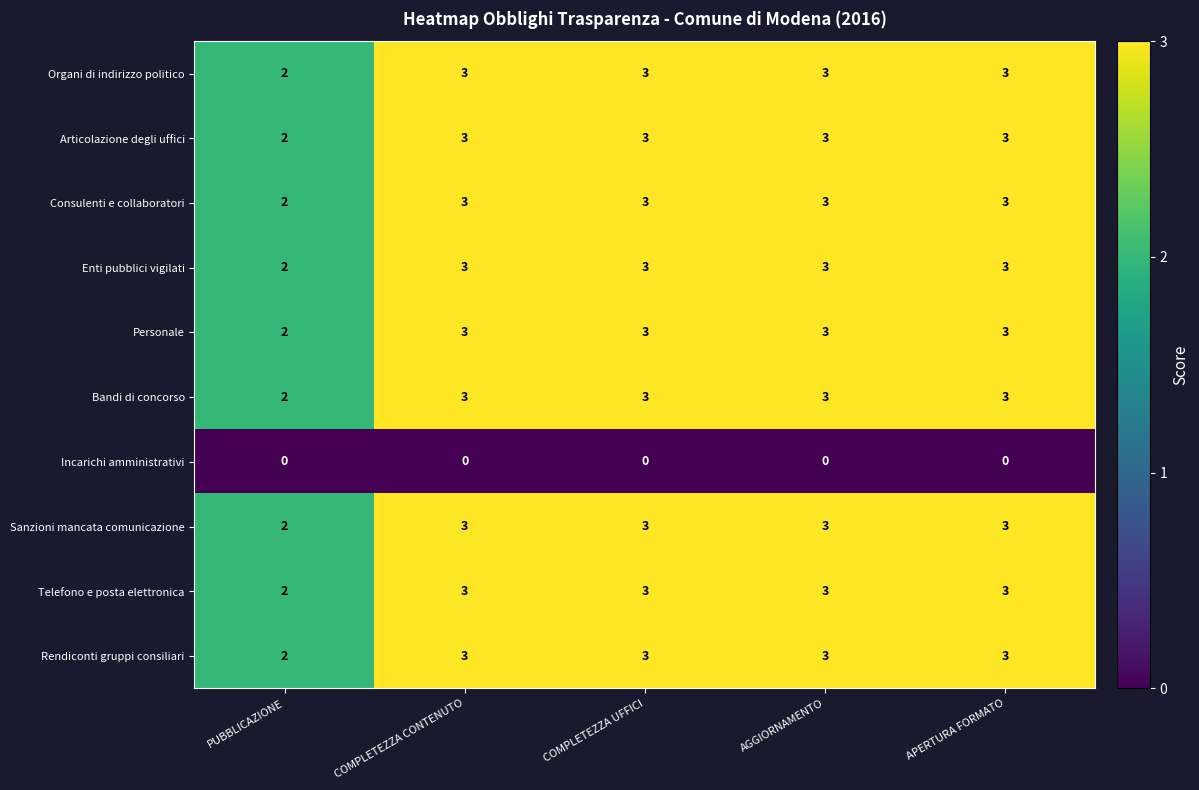

True or false: Bandi di concorso has a value of 1 at COMPLETEZZA CONTENUTO.

False